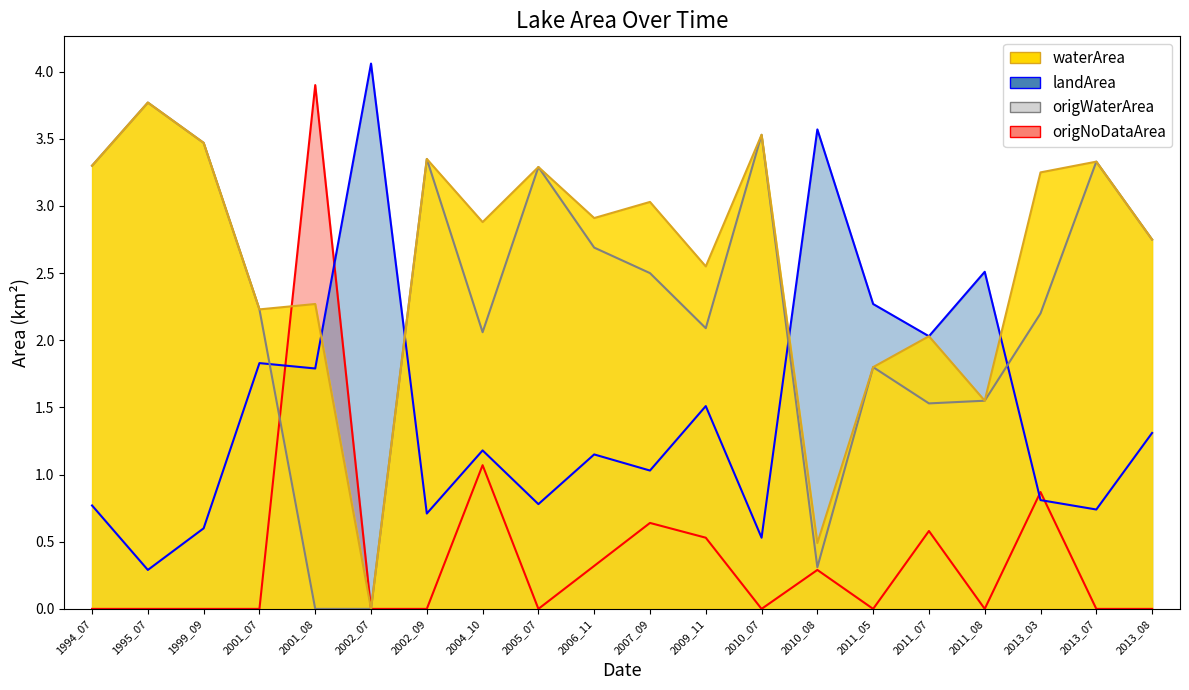

How many values in the landArea series exceed 1?

12